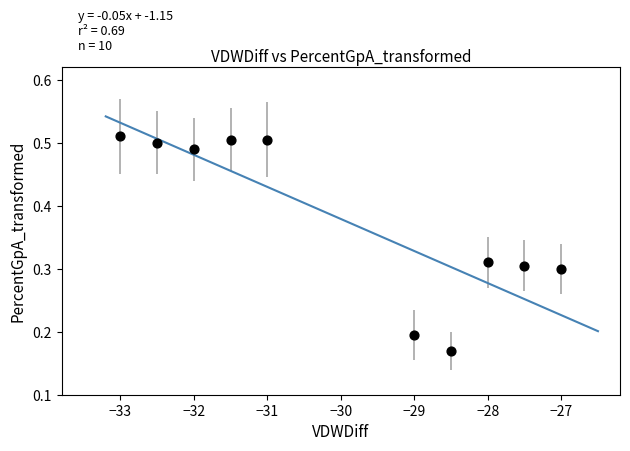

What is the range of X values (max minus min)?

6.0